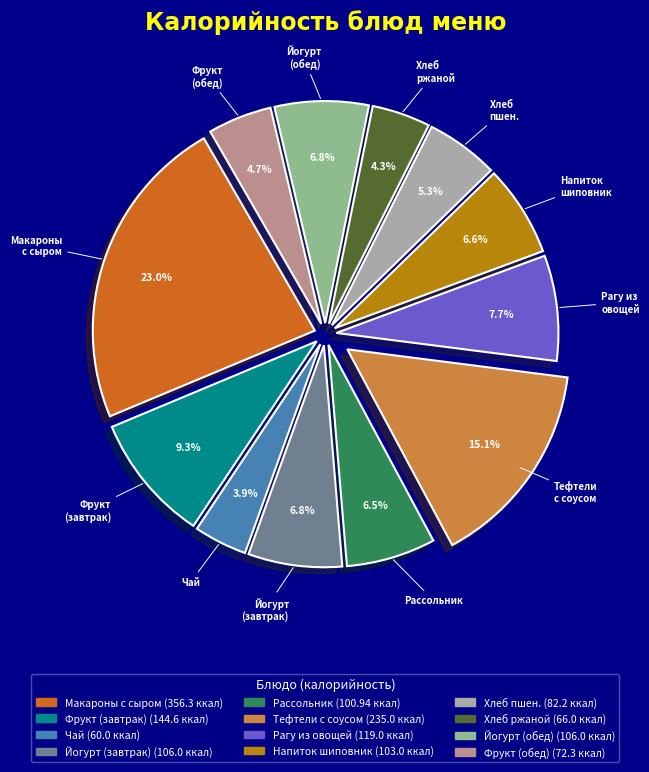

Does any single category account for the majority?

No